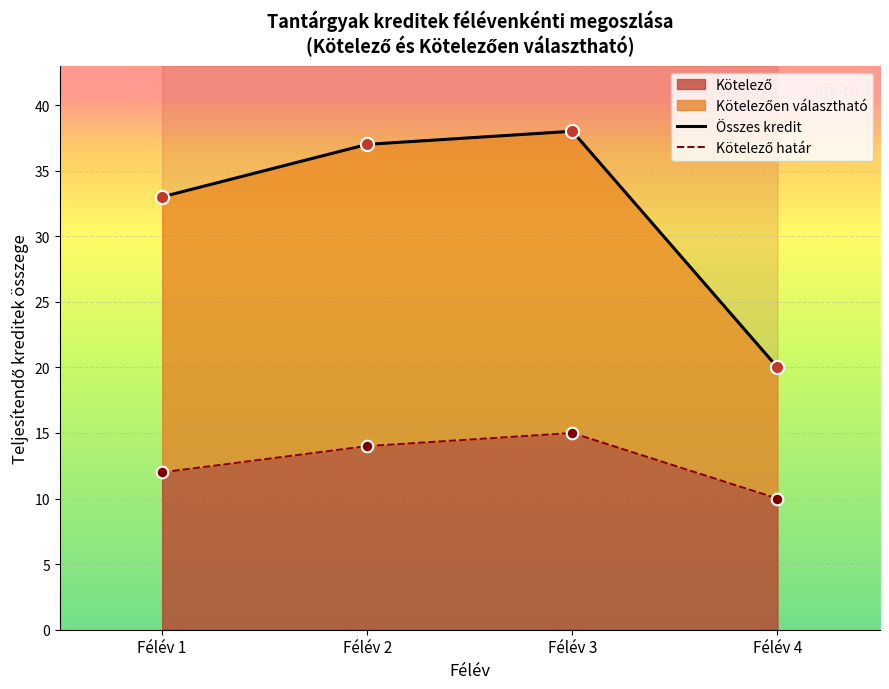

Which series has the largest total across all categories?

Összes kredit